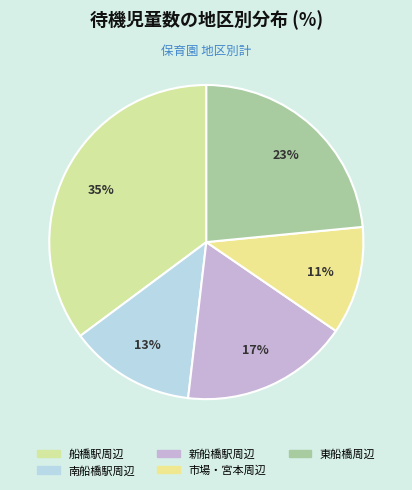

Combined, what portion of the pie is 東船橋周辺 and 船橋駅周辺?

58.6%